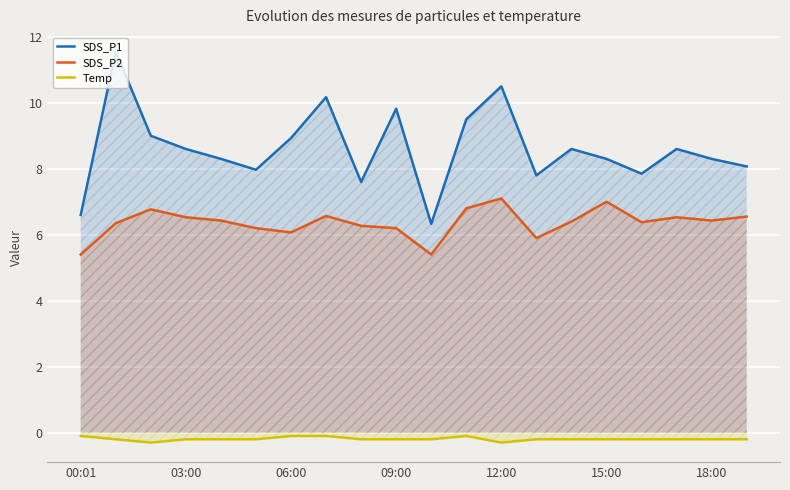

What are all the series names shown in the legend?

SDS_P1, SDS_P2, Temp